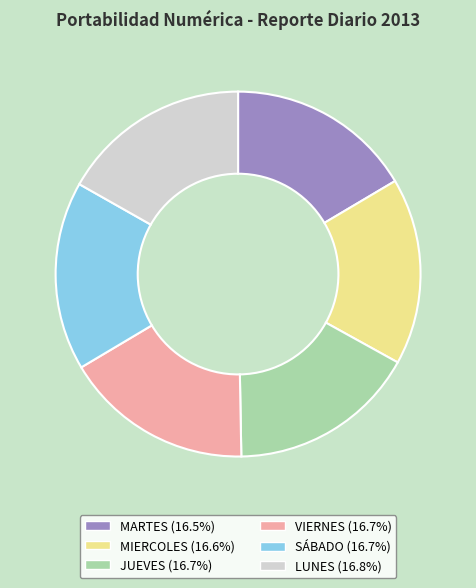

Is the sum of MIERCOLES and SÁBADO greater than half?

No